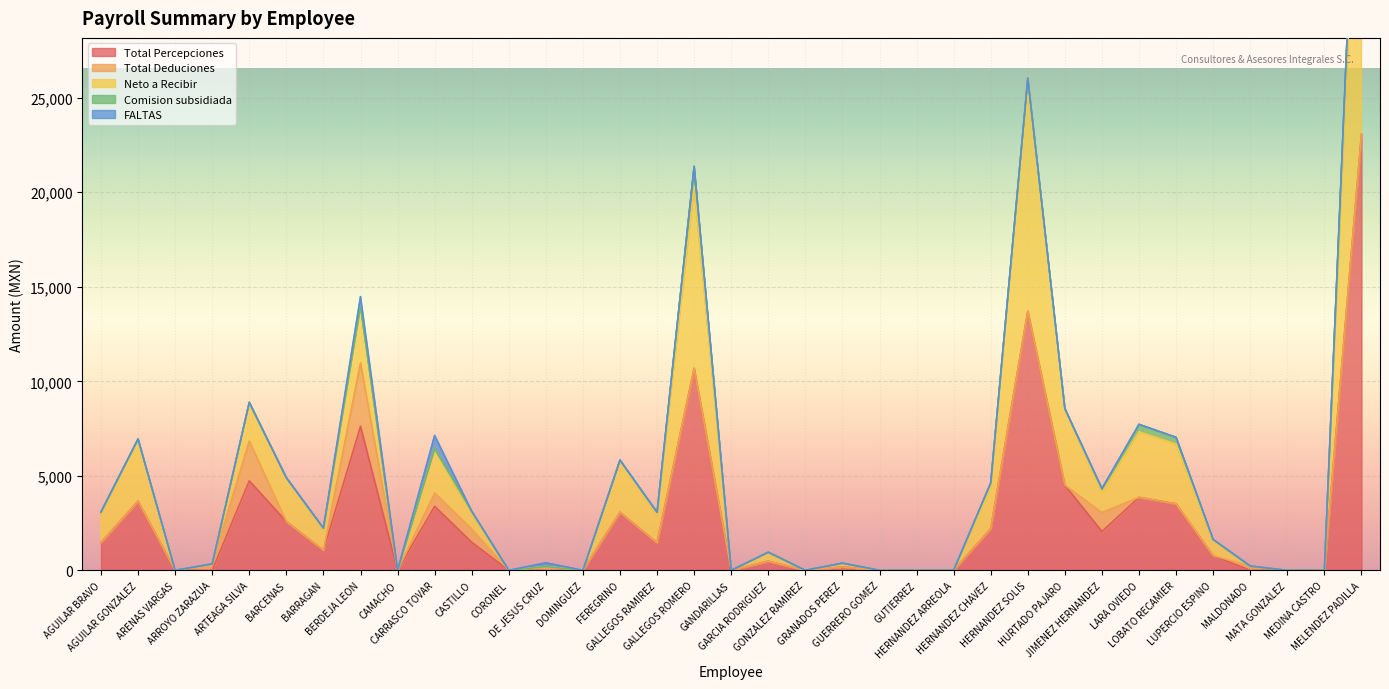

Read the Neto a Recibir value at BARCENAS.

2322.0